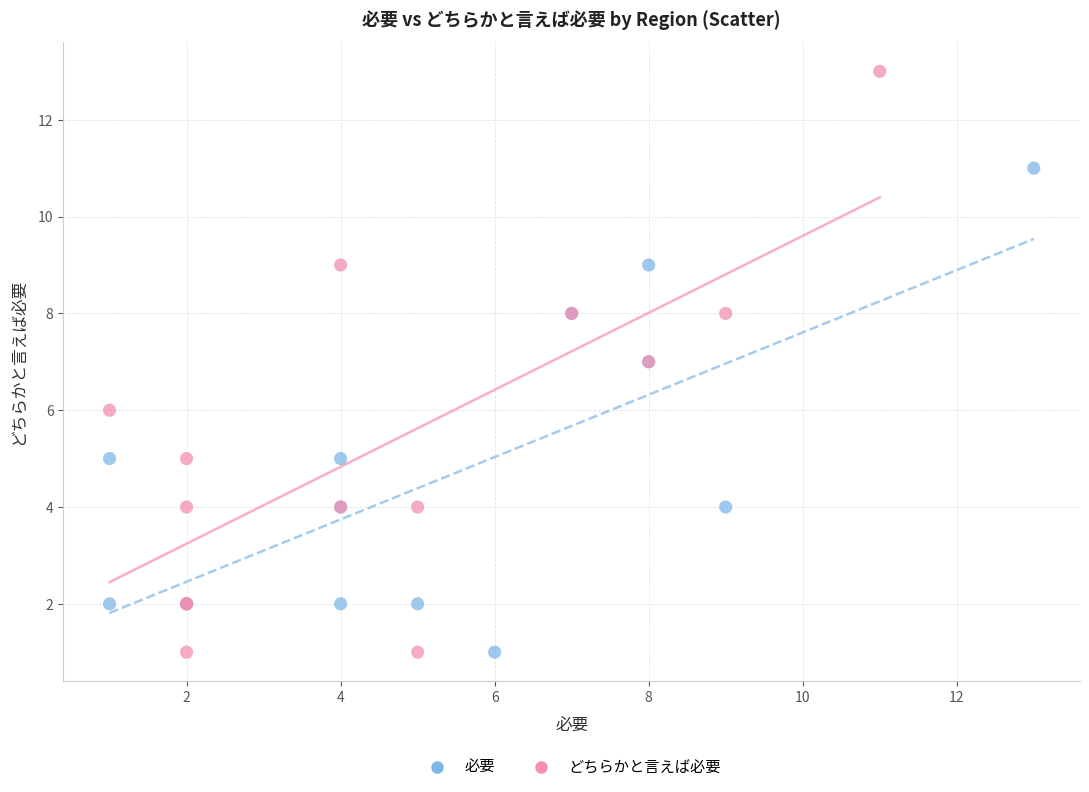

Which series has the widest spread of Y values?

どちらかと言えば必要